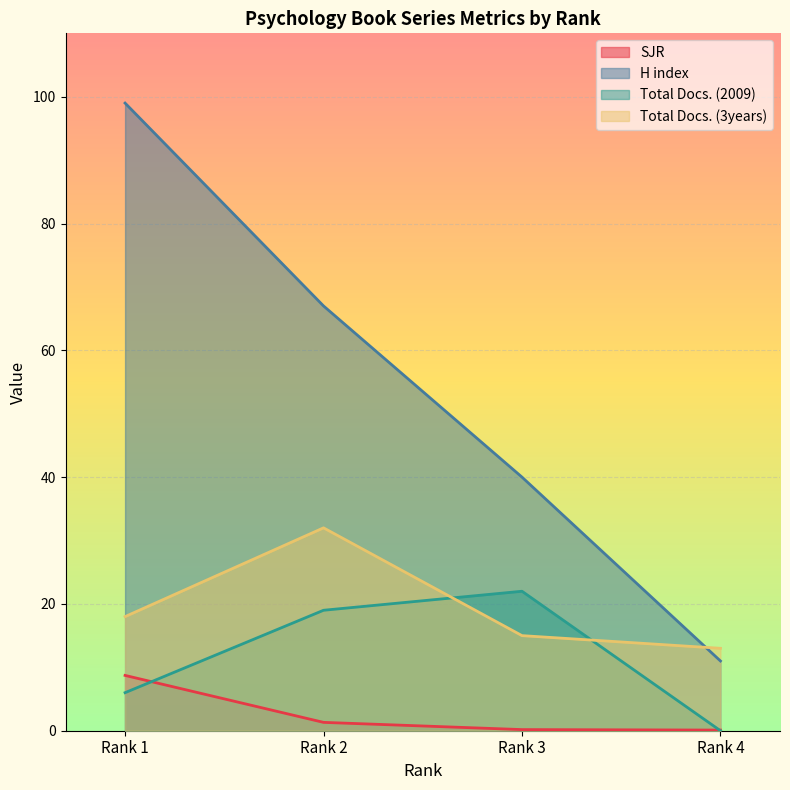

What is the difference between the H index values at Rank 2 and Rank 1?

32.0